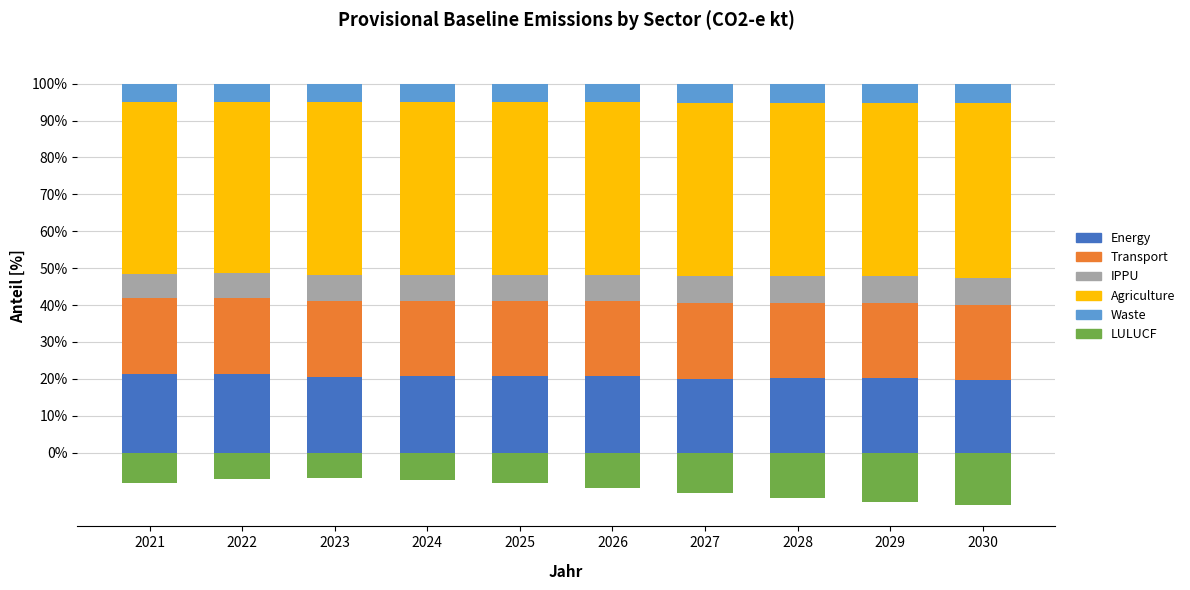

The value of Waste at 2030 is 5.2. True or false?

True